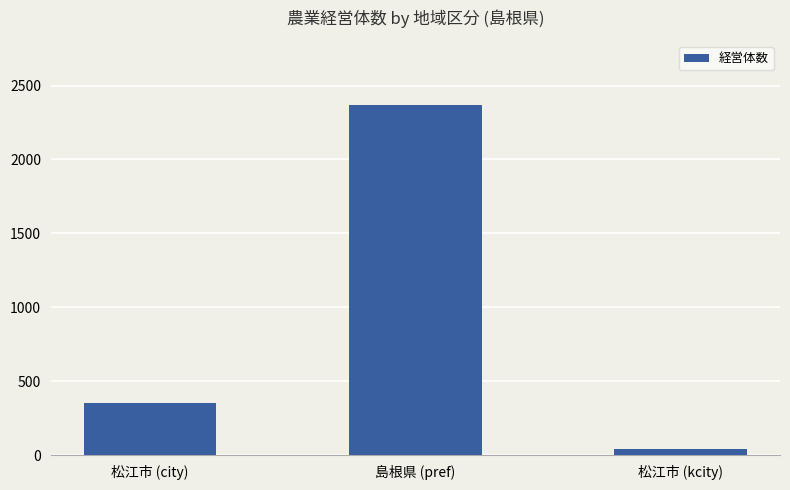

Reading left to right, what are all the values shown in this chart?

松江市 (city)=353	島根県 (pref)=2369	松江市 (kcity)=45